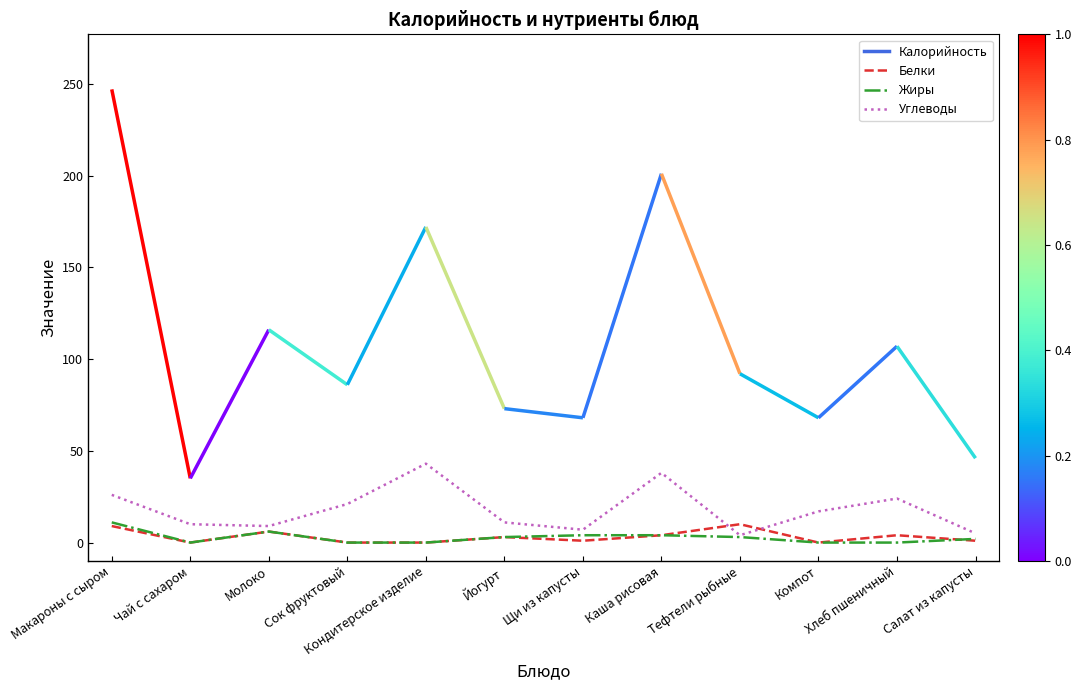

How many interior local peaks does the Белки series have?

4